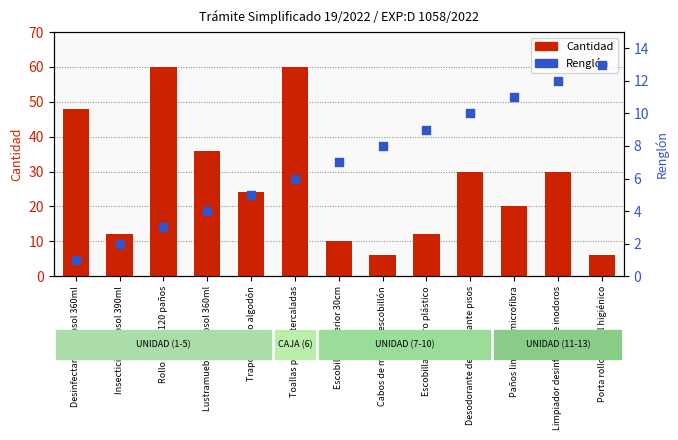

At how many categories does at least one series exceed 3?

13